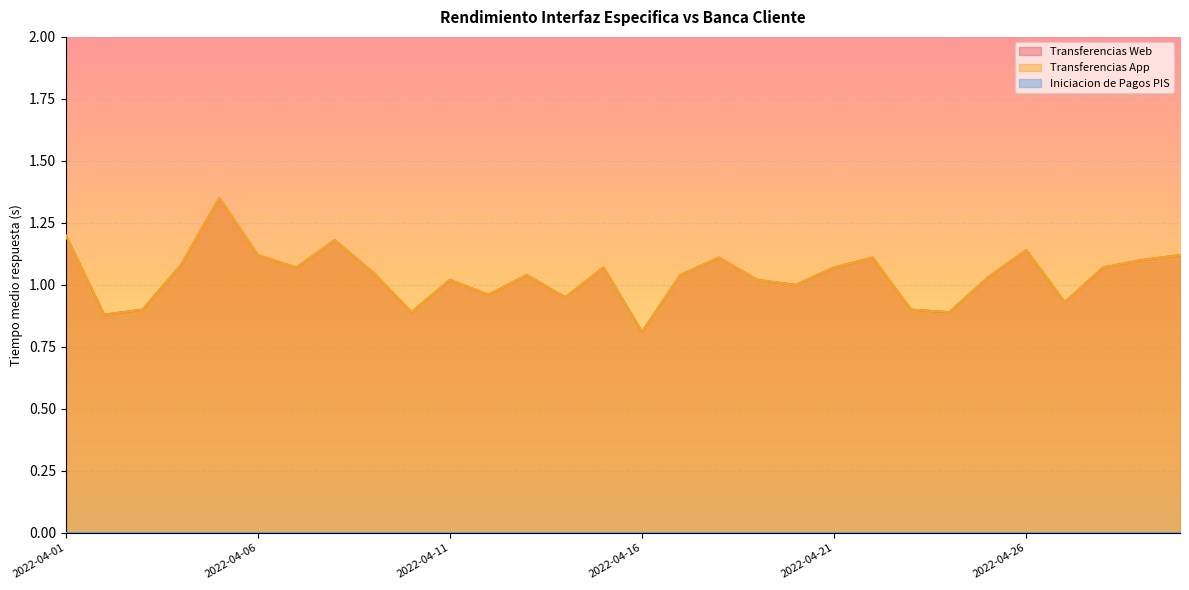

Count the number of categories in the chart.

30